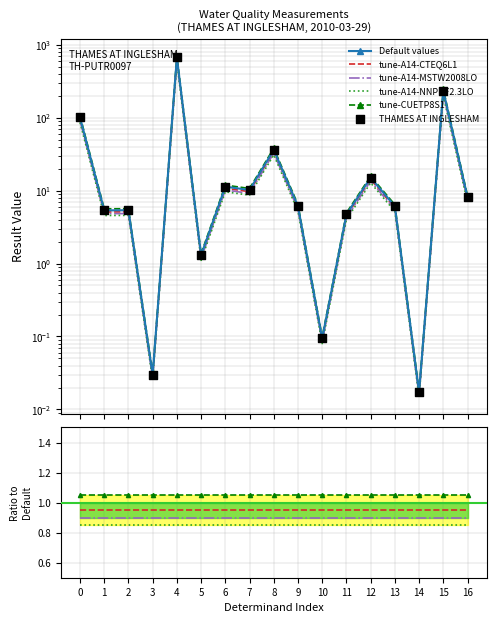

Which series contains the highest Y value?

Default values